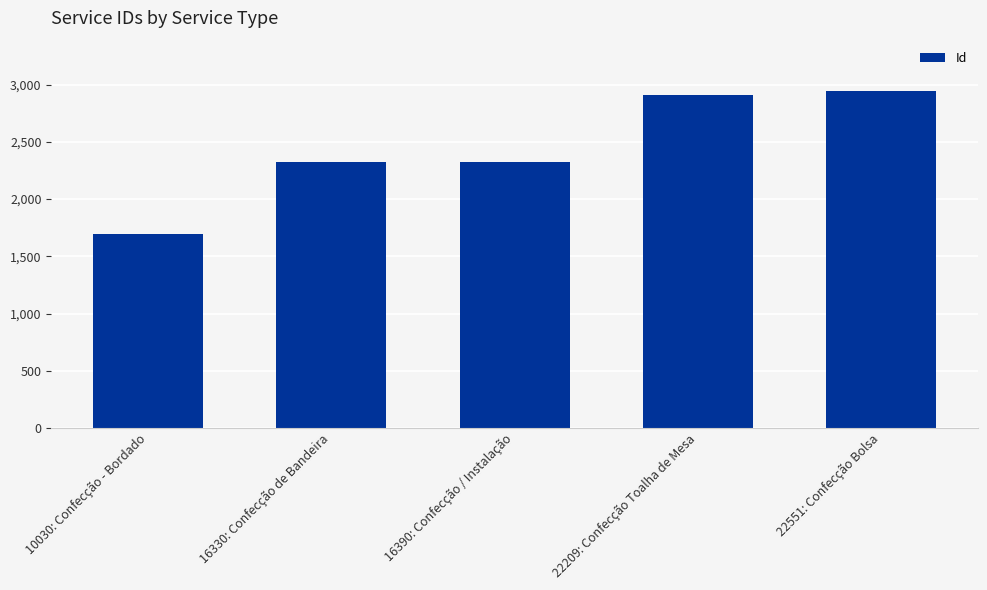

Approximately how many times larger is the value at 10030: Confecção - Bordado compared to 22209: Confecção Toalha de Mesa?

0.6